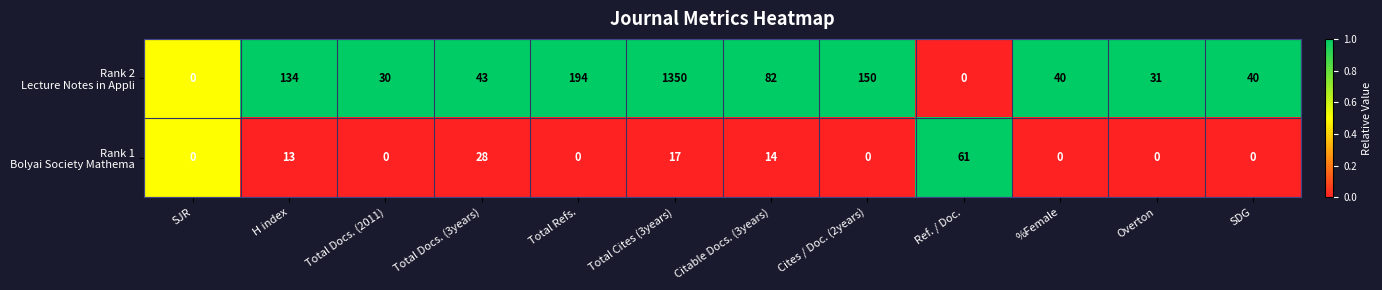

At which category is the sum across all series the highest?

Total Cites (3years)